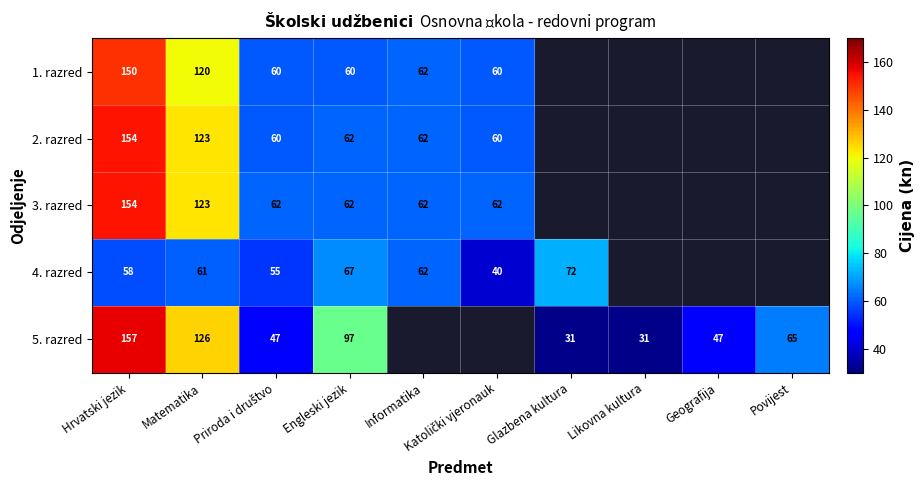

True or false: 4. razred has a value of 16.6 at Priroda i društvo.

False